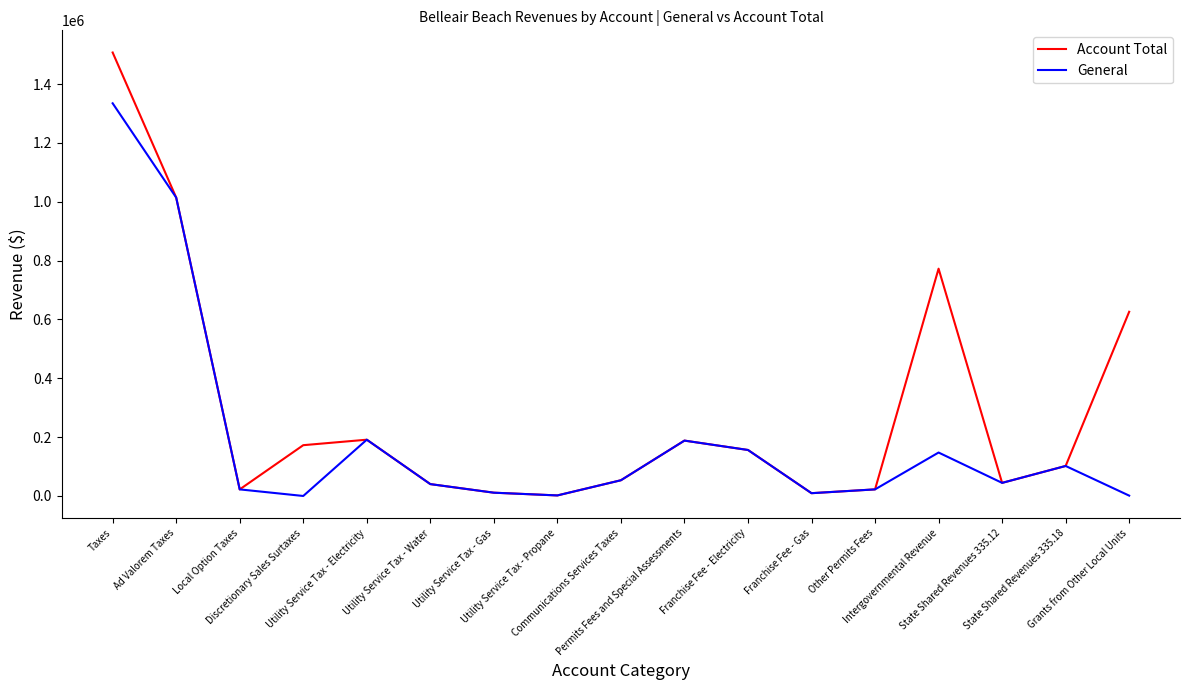

The value of Account Total at Franchise Fee - Gas is 9473. True or false?

True